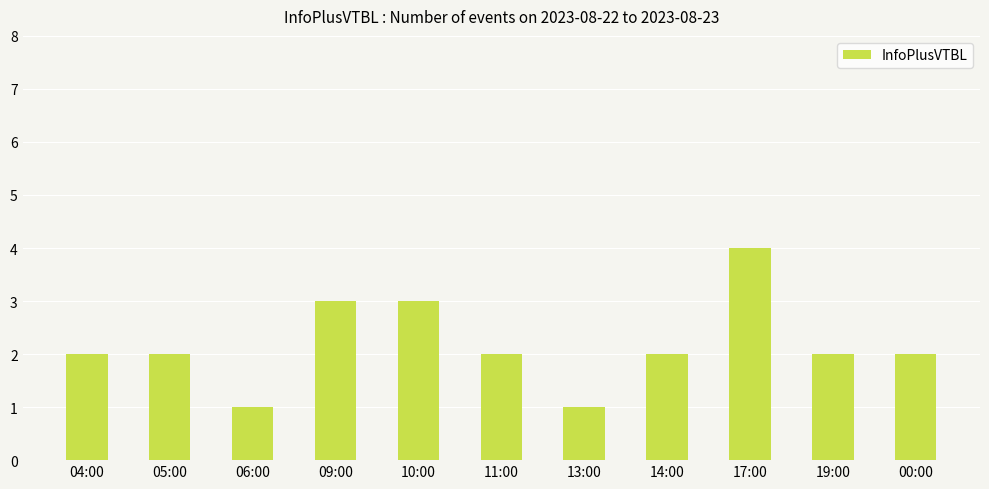

What is the label of the 4th bar from the right?

14:00